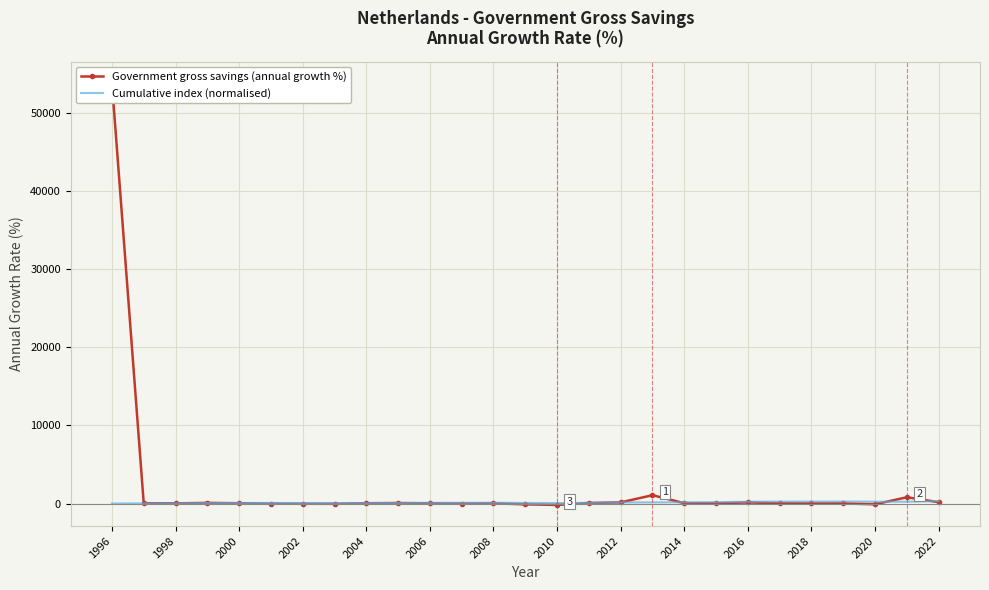

What is the sum of all Government gross savings (annual growth %) values?

56168.0